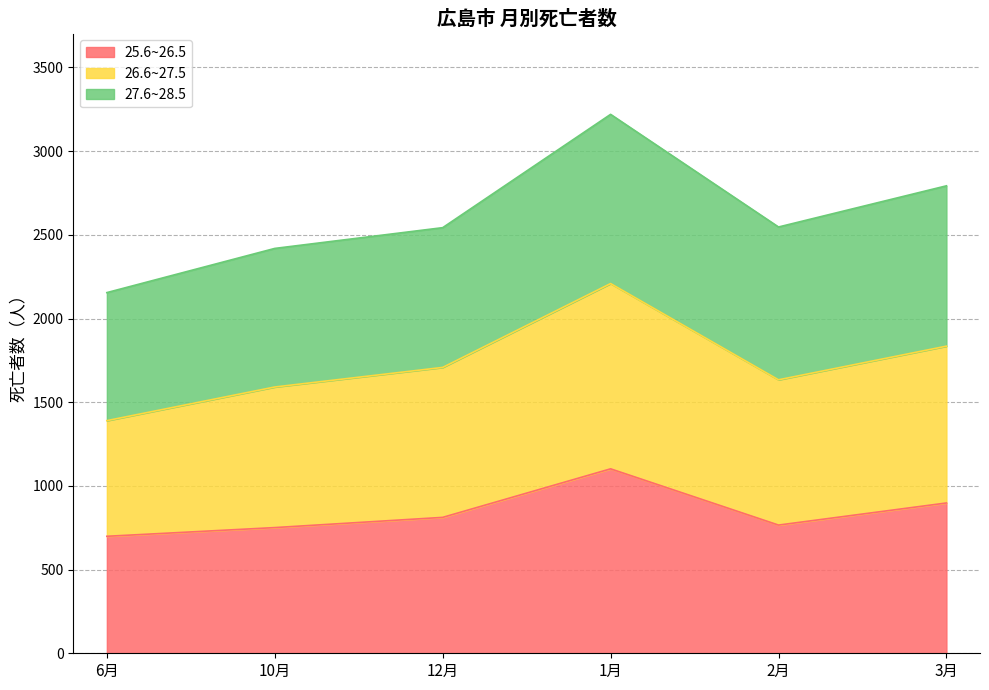

At which category is the sum across all series the highest?

1月